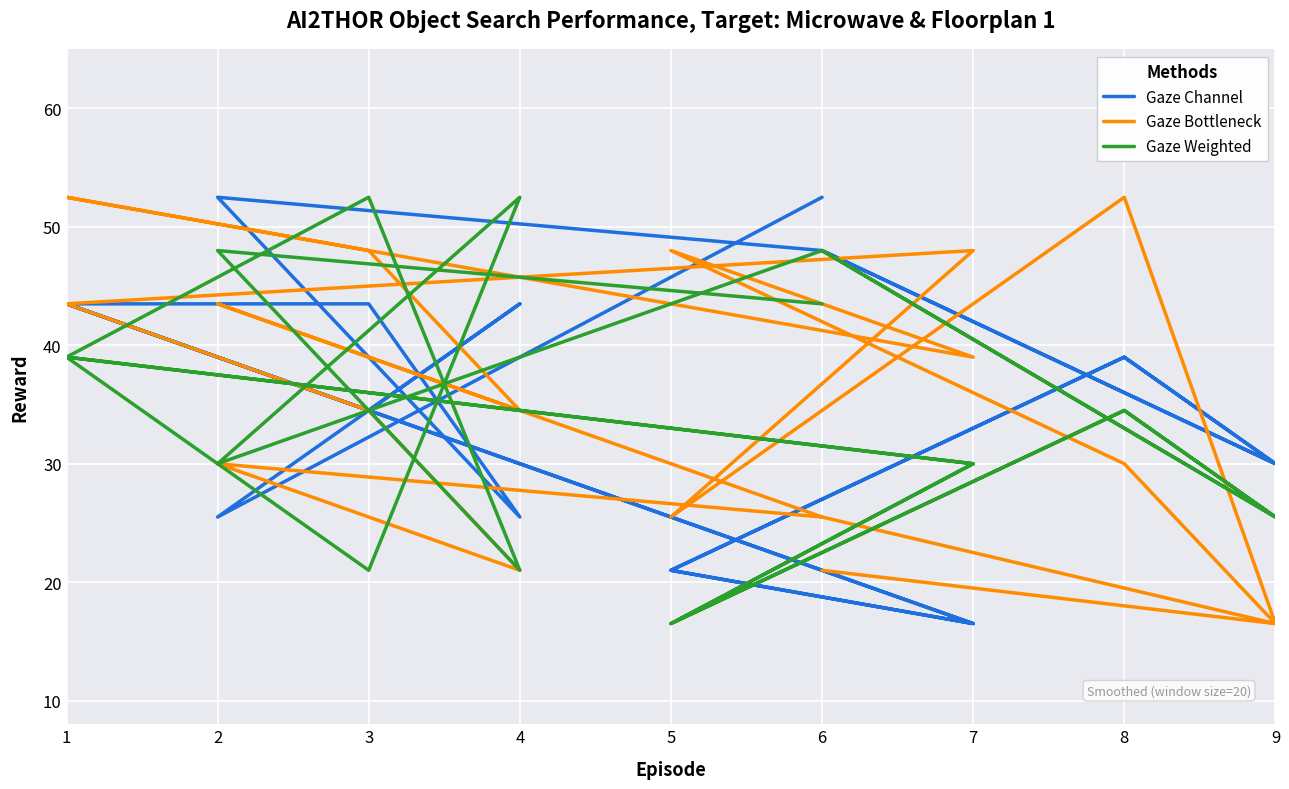

How many interior local valleys does the Gaze Bottleneck series have?

6